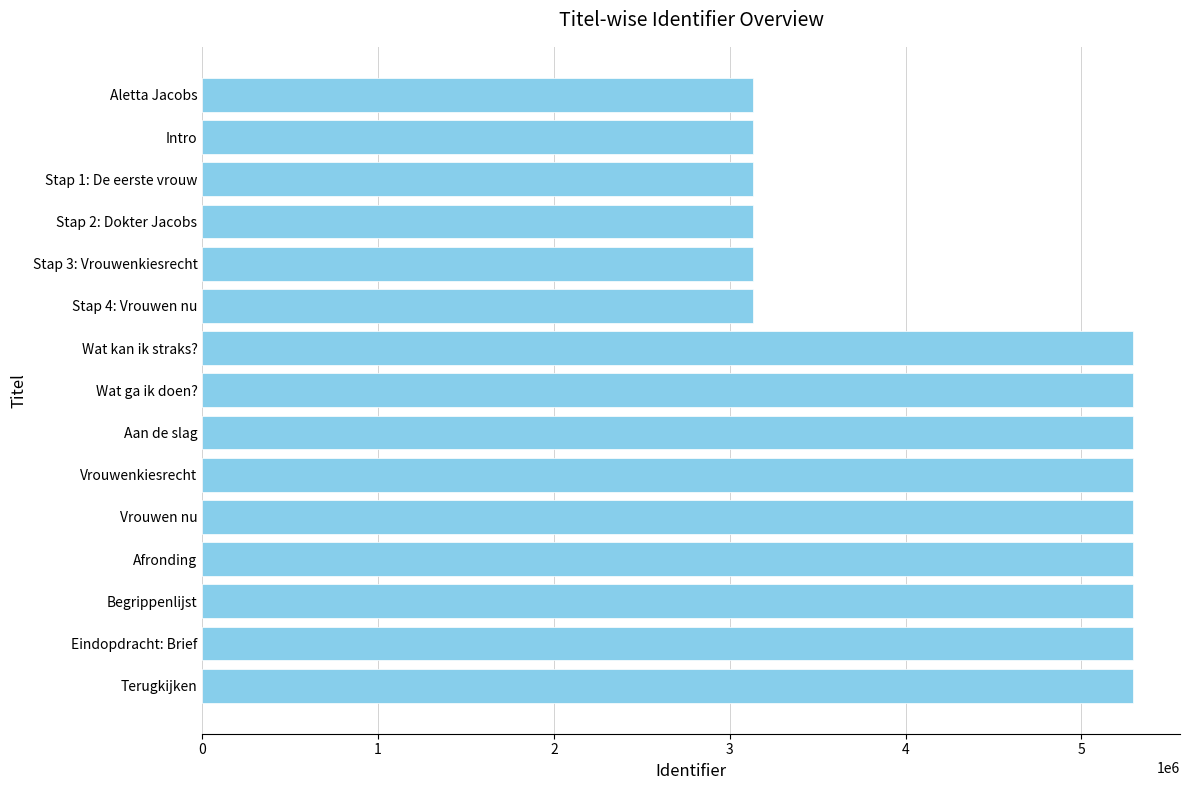

Does the chart contain any negative values?

No